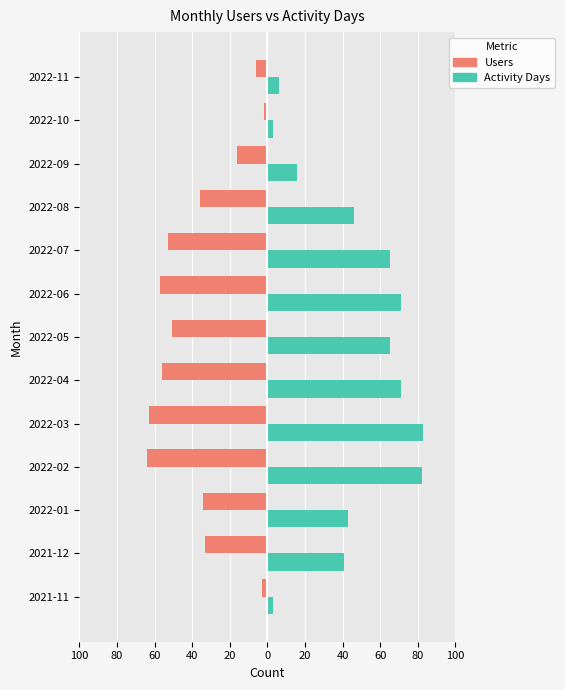

Which series has the largest range (max minus min)?

Activity Days